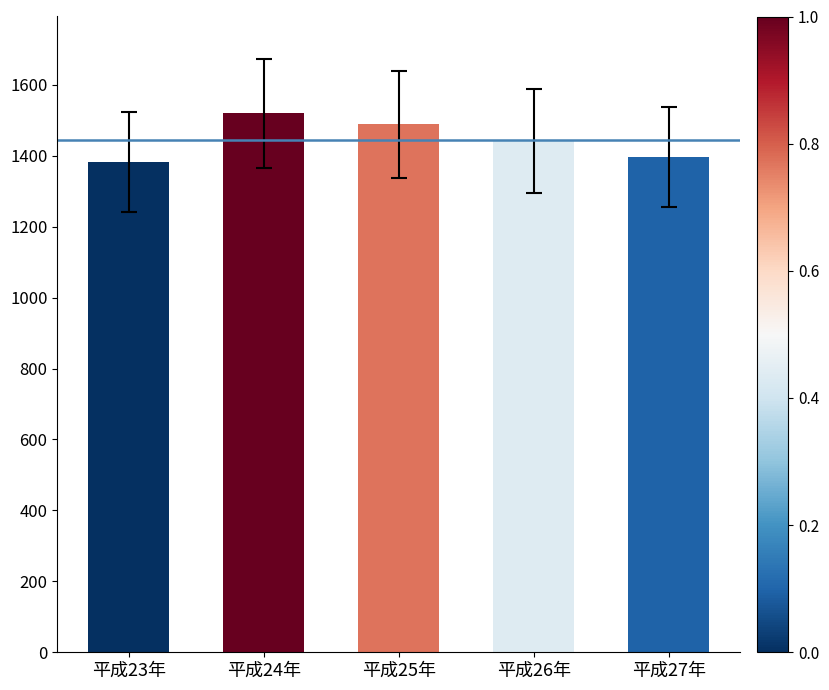

What is the sum of the values at 平成23年 and 平成24年?

2902